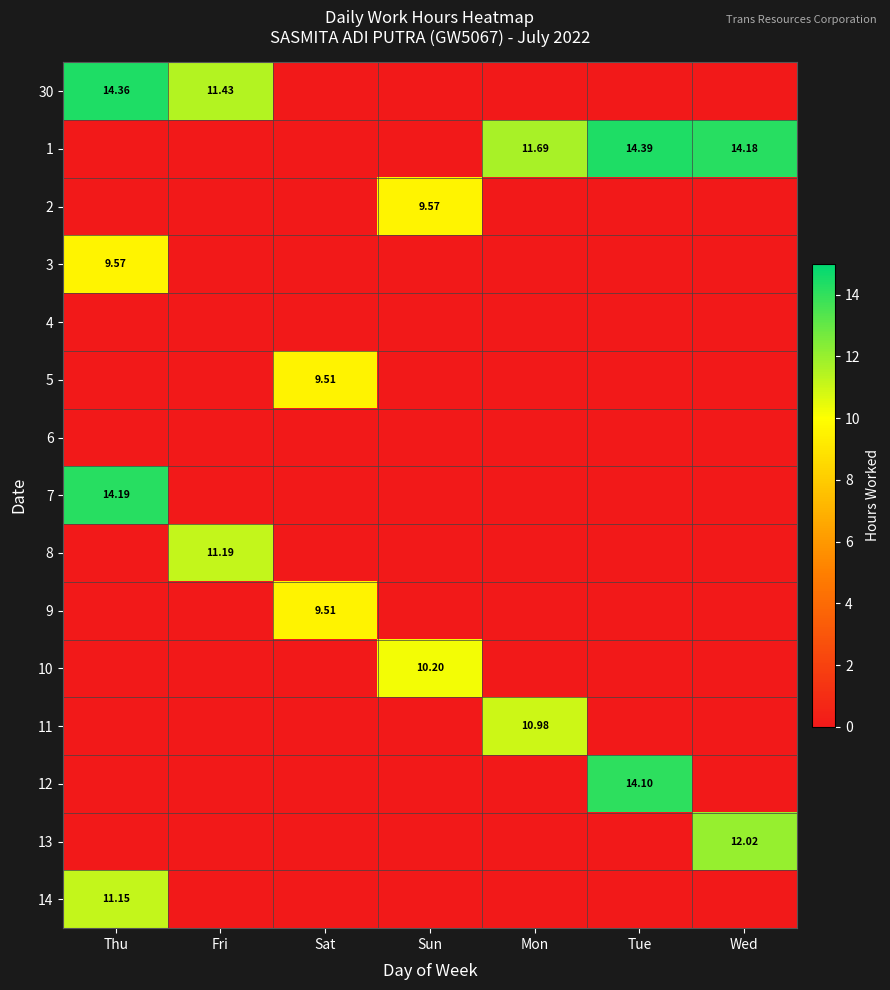

Which category has the highest value across all series?

Tue